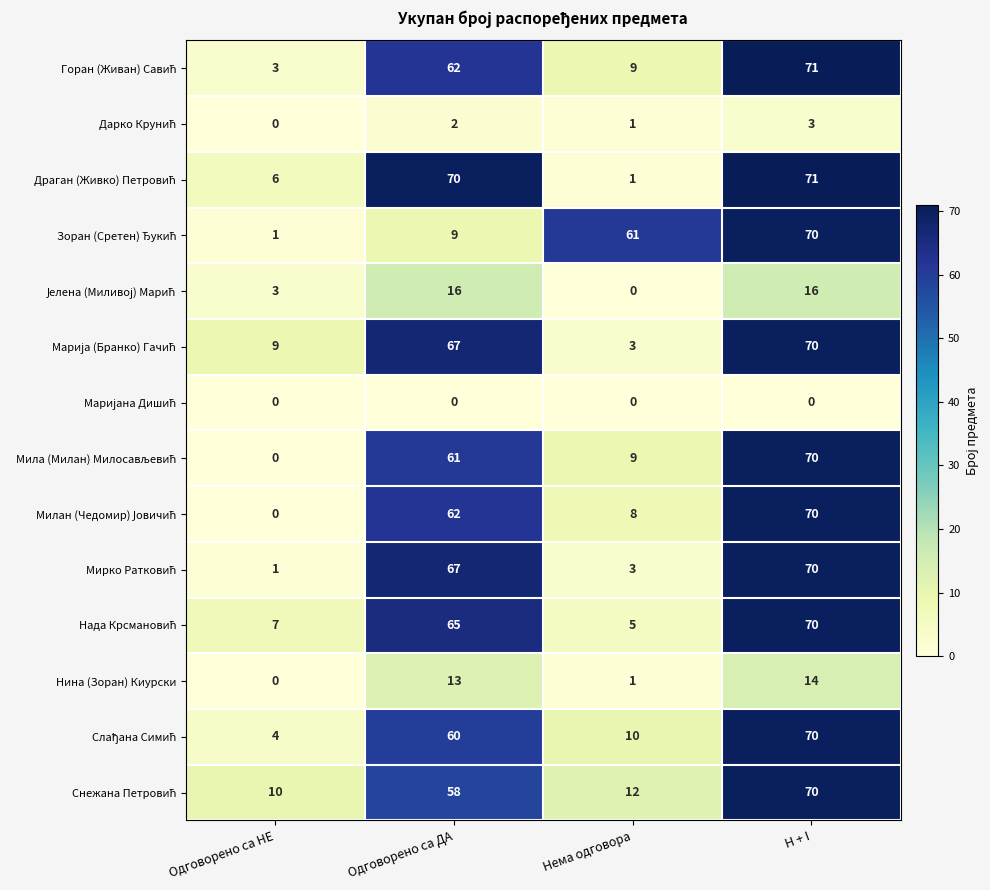

What is the average value of the Нина (Зоран) Киурски series?

7